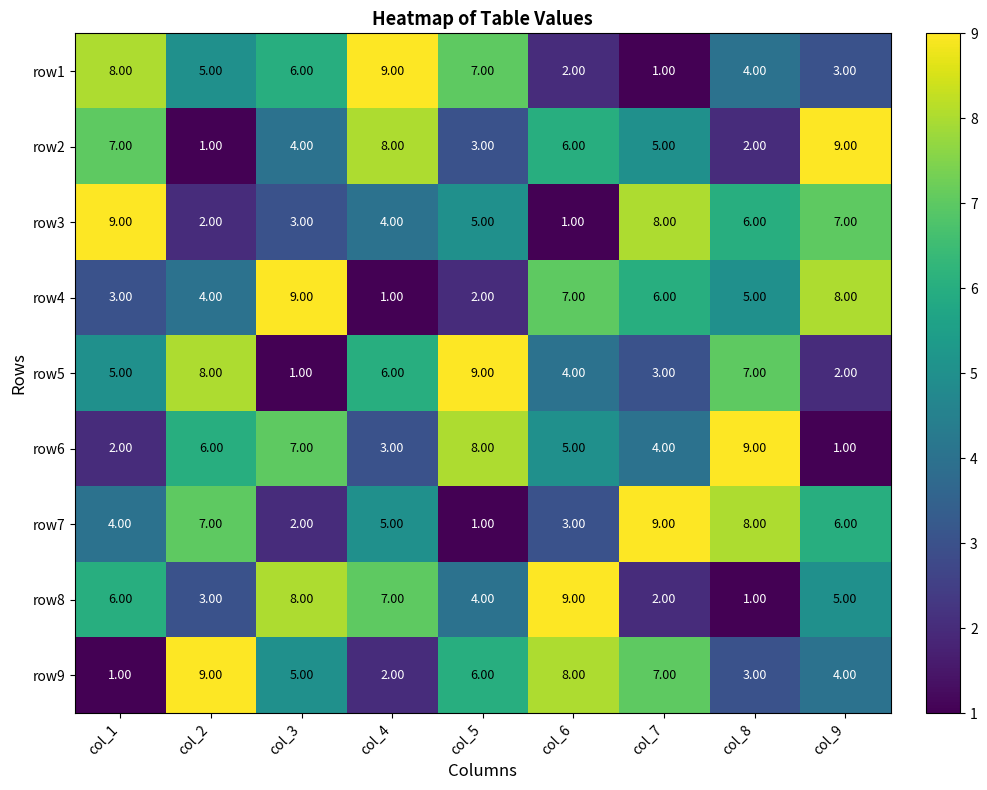

Which series changed the most between col_2 and col_9?

row2